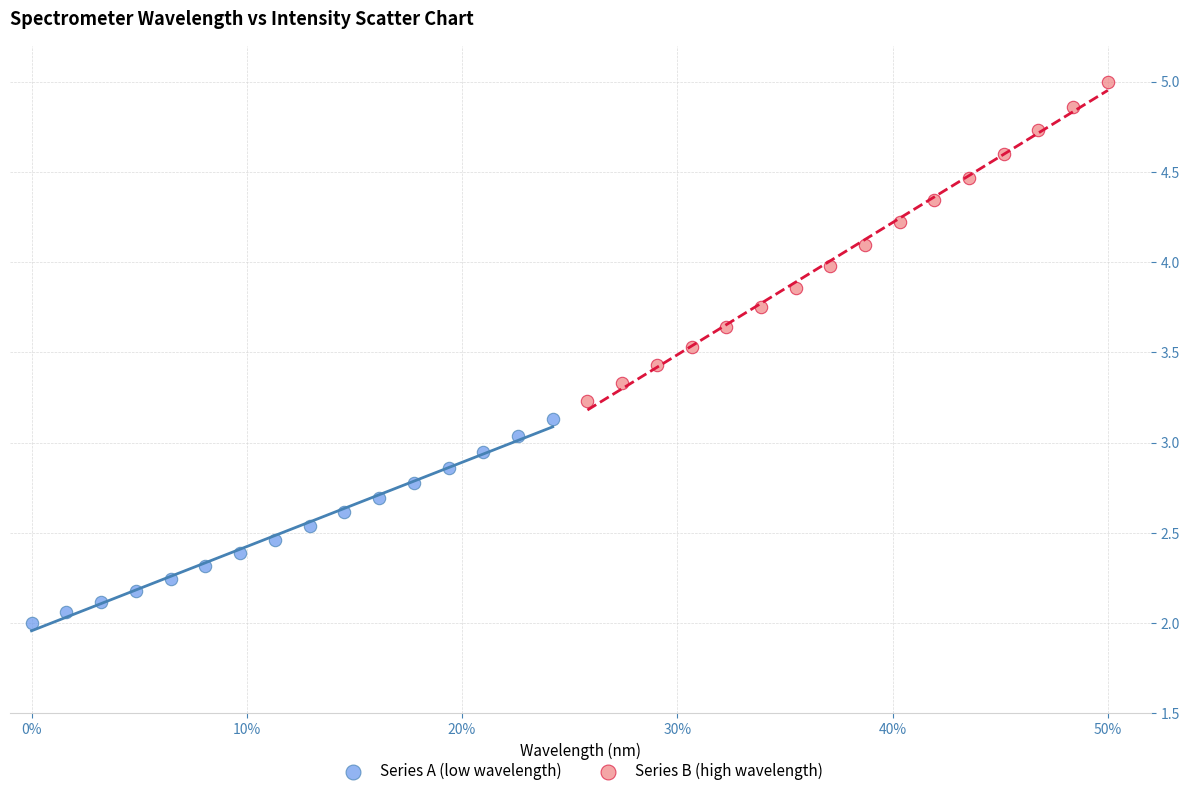

Which series has the largest Y range (max minus min)?

Series B (high wavelength)